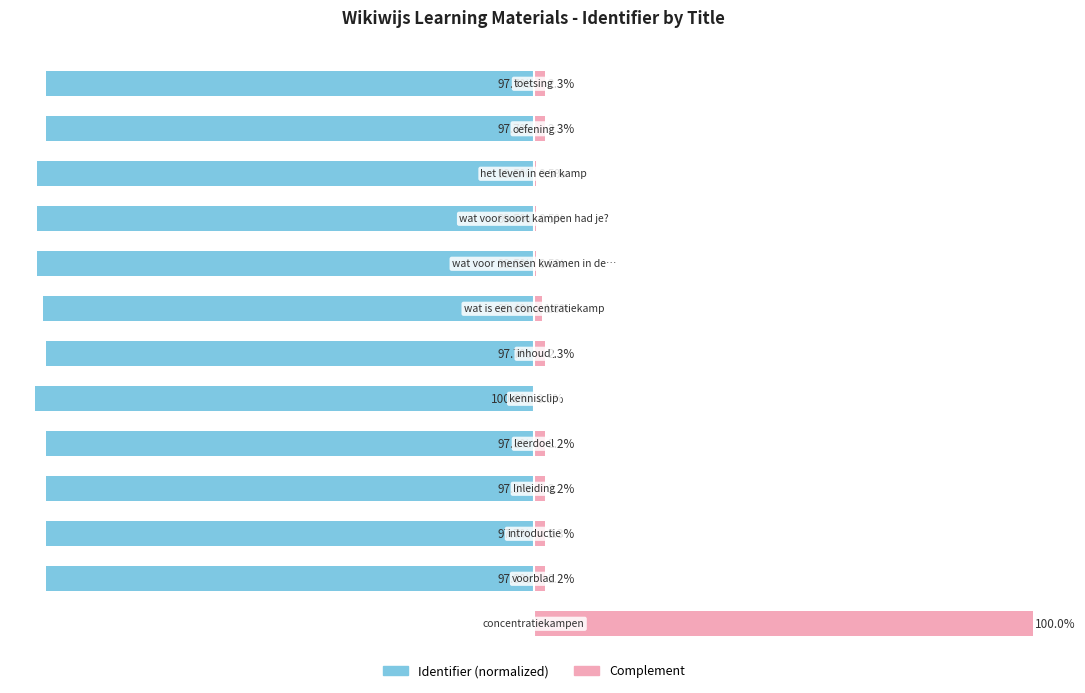

What is the average value of the Complement series?

9.1